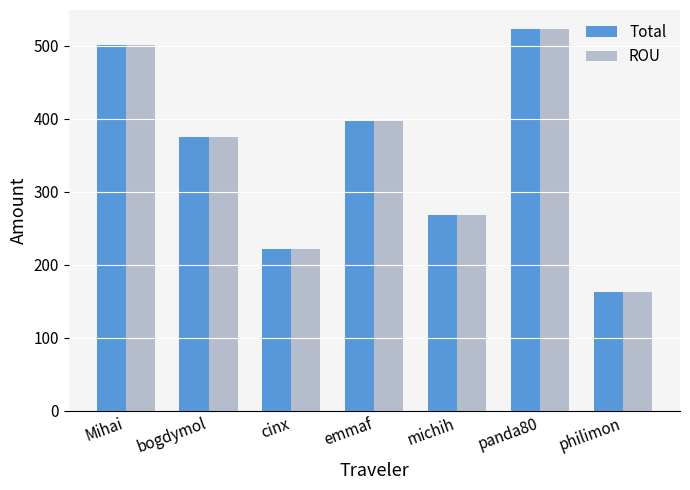

Is it true that ROU equals 162.1 at philimon?

True